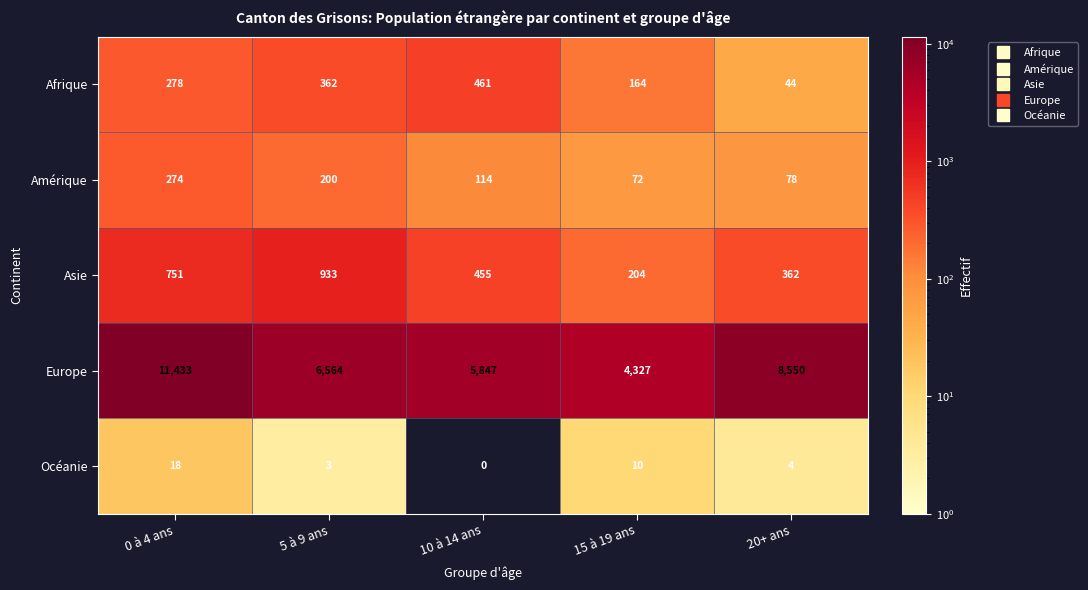

Reading right to left, list all the values displayed in this chart.

Afrique: 44	164	461	362	278
Amérique: 78	72	114	200	274
Asie: 362	204	455	933	751
Europe: 8550	4327	5847	6564	11433
Océanie: 4	10	0	3	18